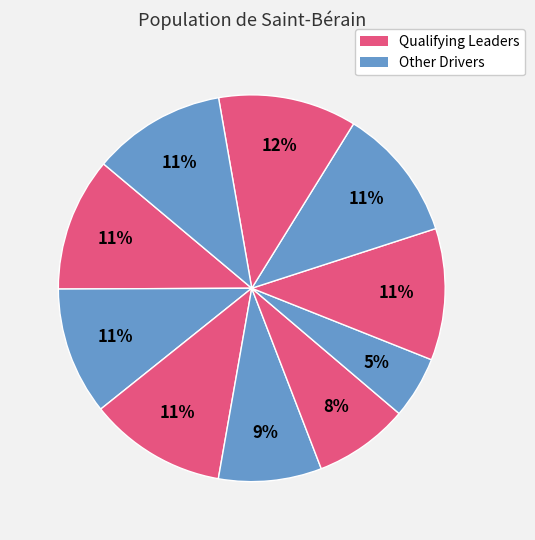

How many slices are in this pie chart?

10